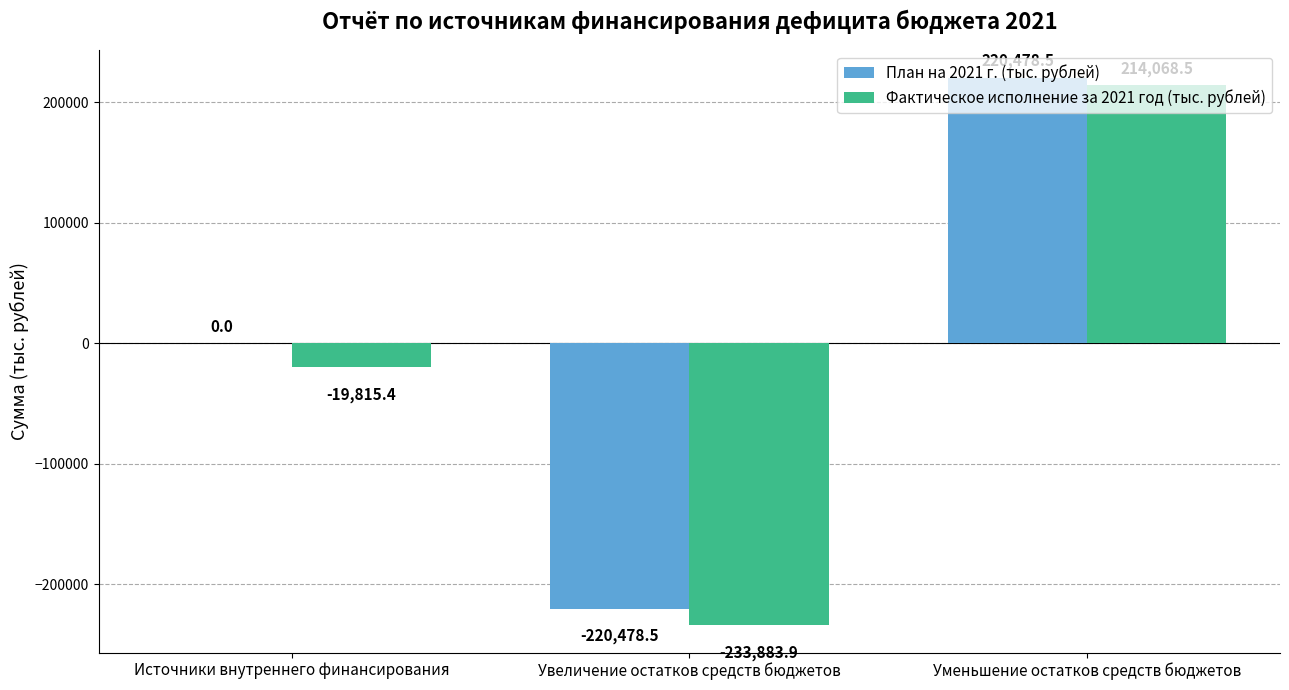

At which label is Фактическое исполнение за 2021 год (тыс. рублей) closest to -9907?

Источники внутреннего финансирования